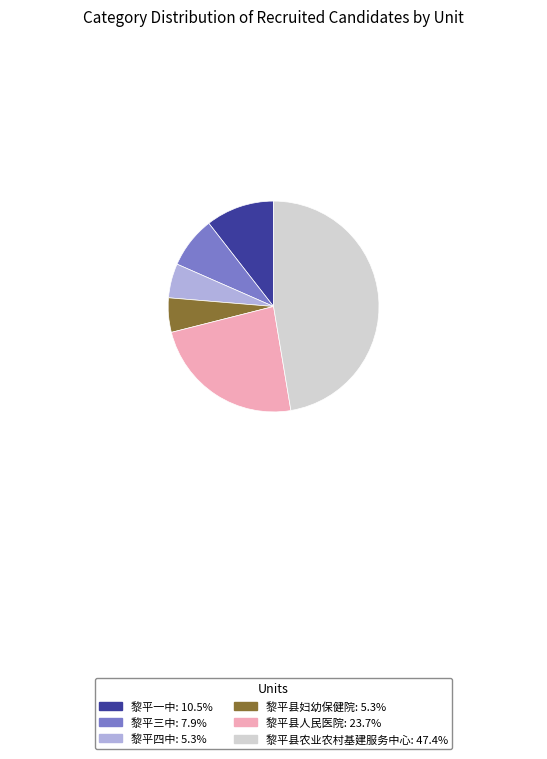

Do 黎平县人民医院 and 黎平四中 together represent more than half of the pie?

No